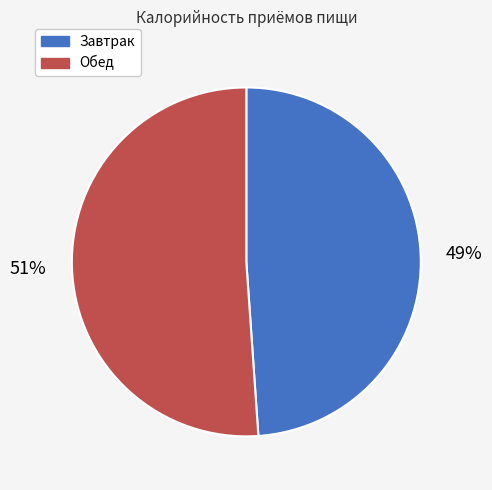

To the nearest percent, what is the difference between the Завтрак and Обед slice percentages?

2%